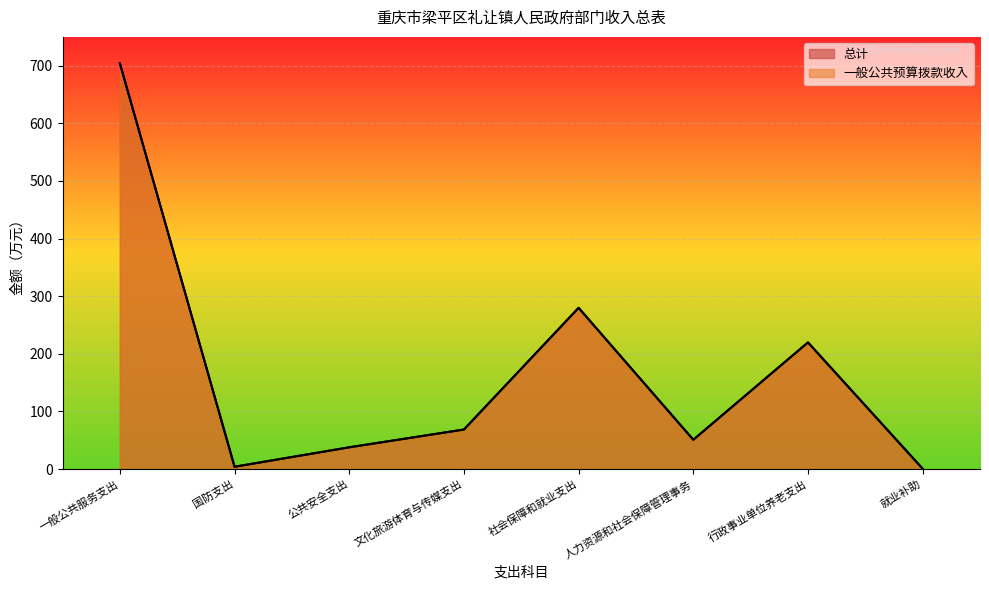

At which category does the chart reach its minimum across all series?

就业补助